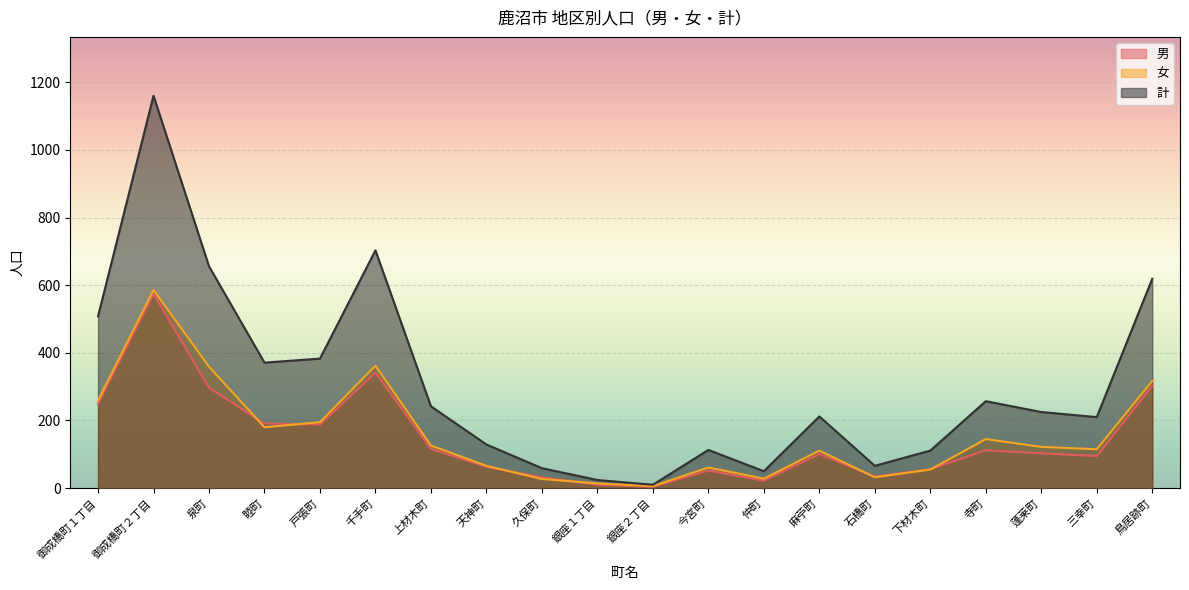

True or false: 男 and 計 intersect in this chart.

False